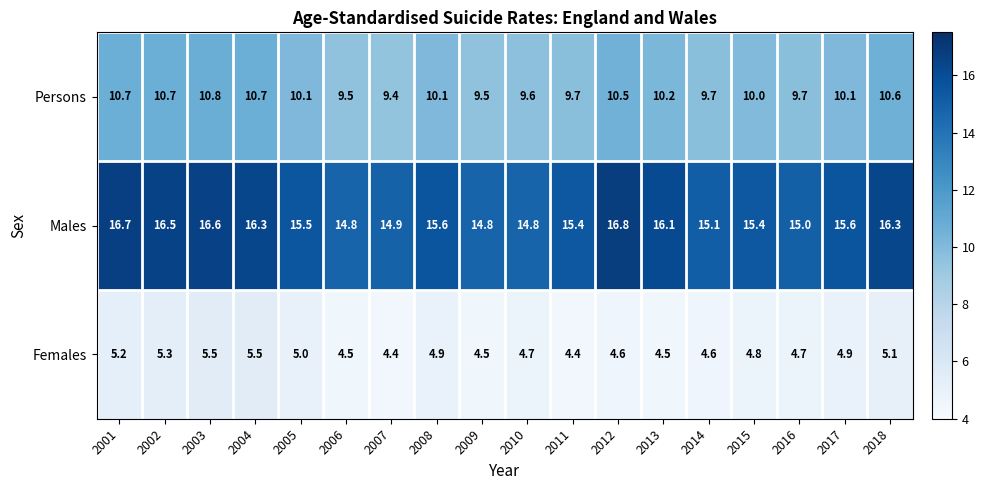

What is the lowest value of the Males series?

14.8